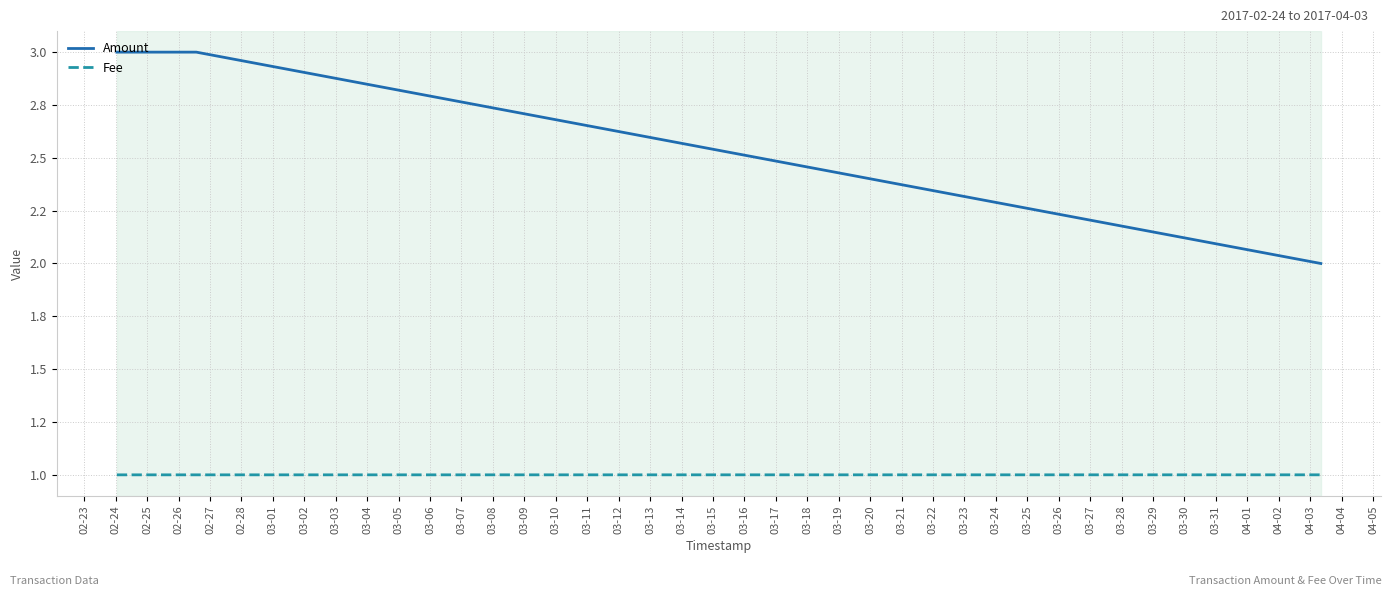

Between 02-24 and 02-25, which is larger?

02-24